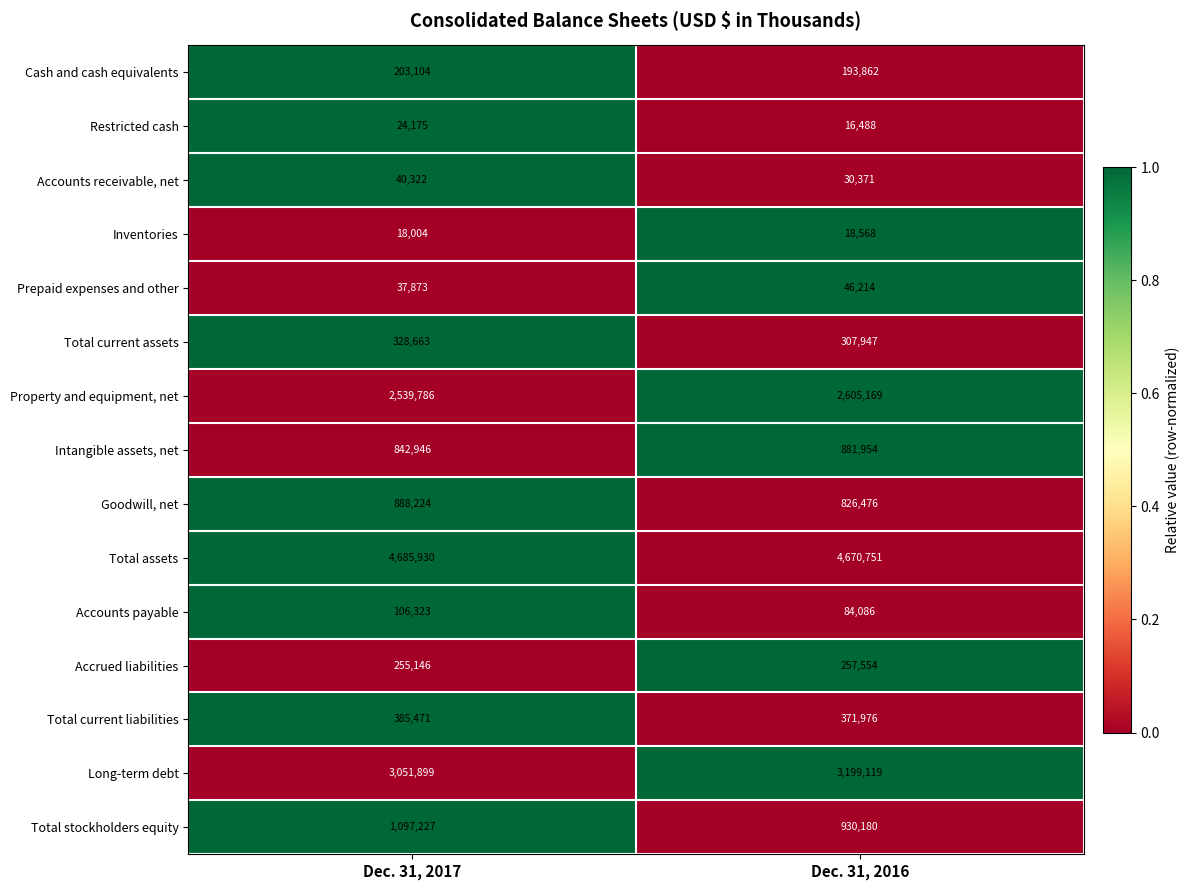

What value does the Long-term debt series have at Dec. 31, 2016?

3199119